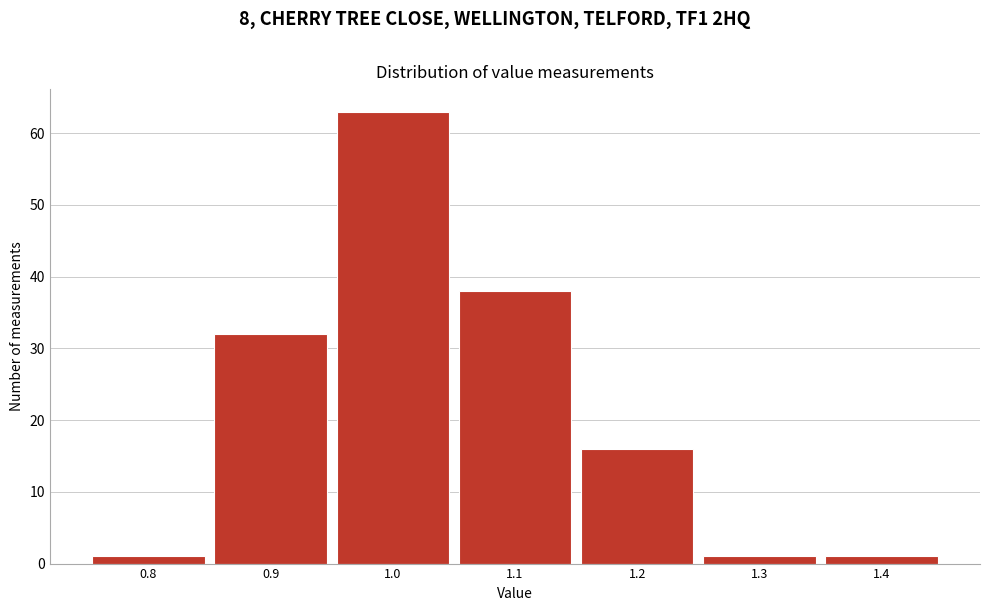

How tall is the bar that spans 1.25 to 1.35 on the x-axis? The values are not printed on the chart, so give them approximately, as read against the axis.

1